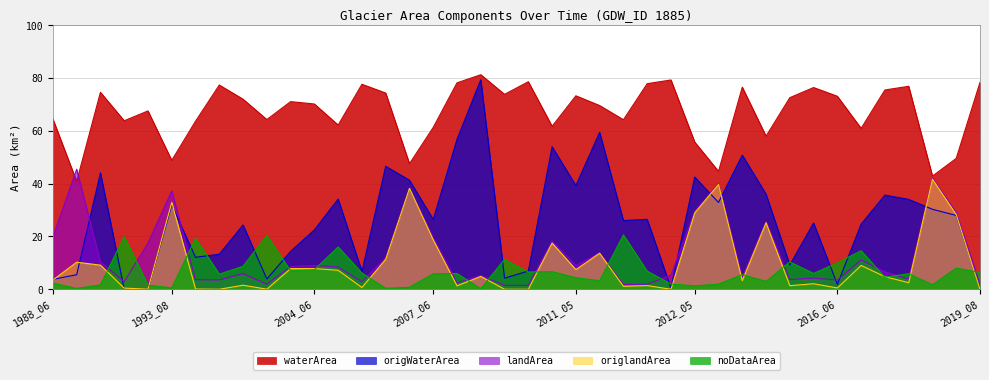

How many lines are shown in the chart?

5